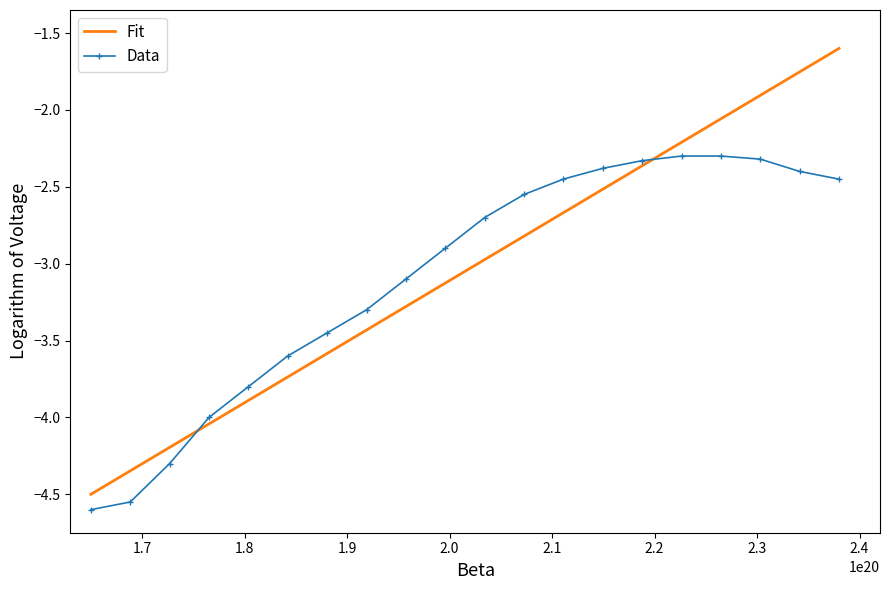

Which series has the widest spread of values?

Fit